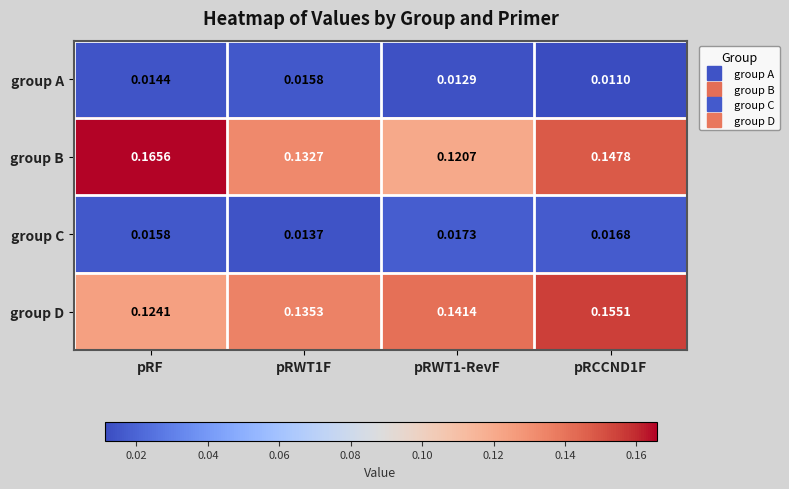

Between pRWT1F and pRCCND1F, which series saw the biggest shift?

group D